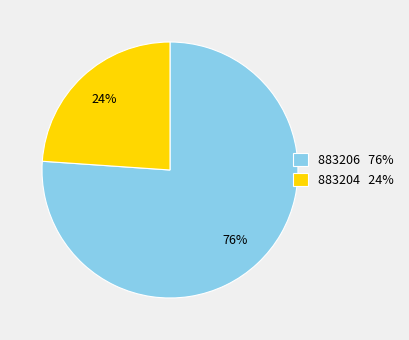

To the nearest percent, what is the difference between the 883206 and 883204 slice percentages?

52%